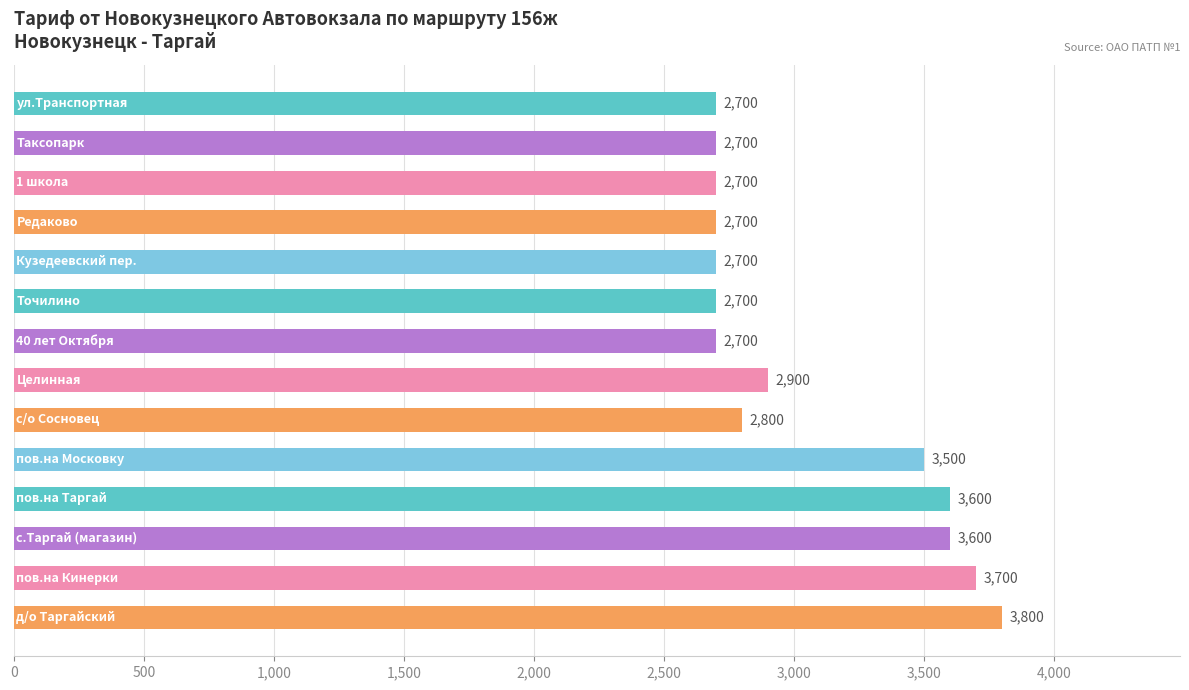

What is the sum of all values?

42800